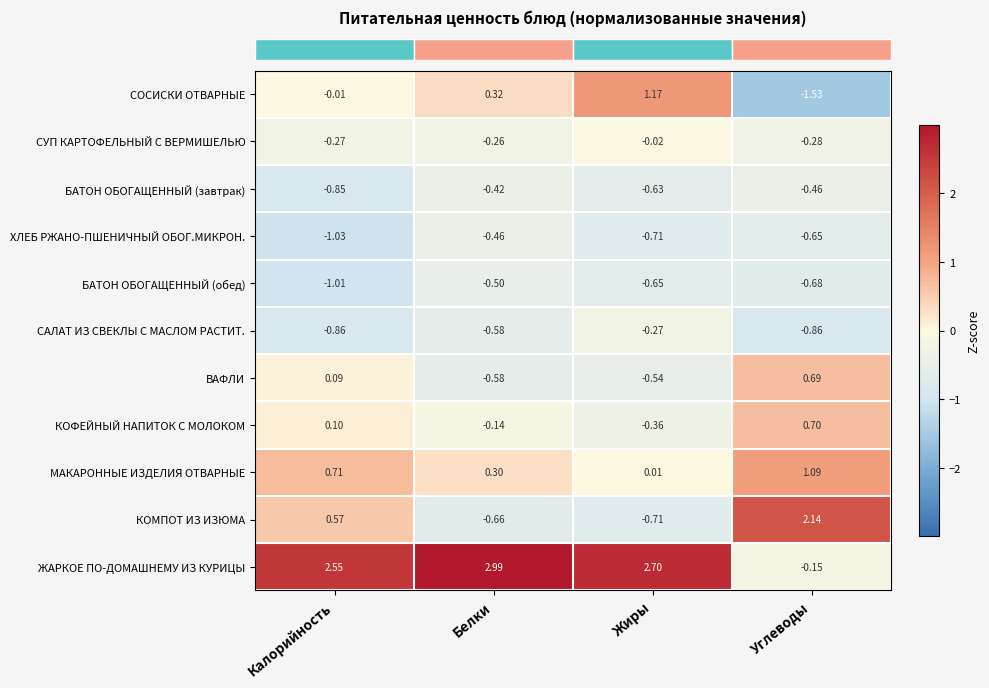

Which series has the largest range (max minus min)?

ЖАРКОЕ ПО-ДОМАШНЕМУ ИЗ КУРИЦЫ